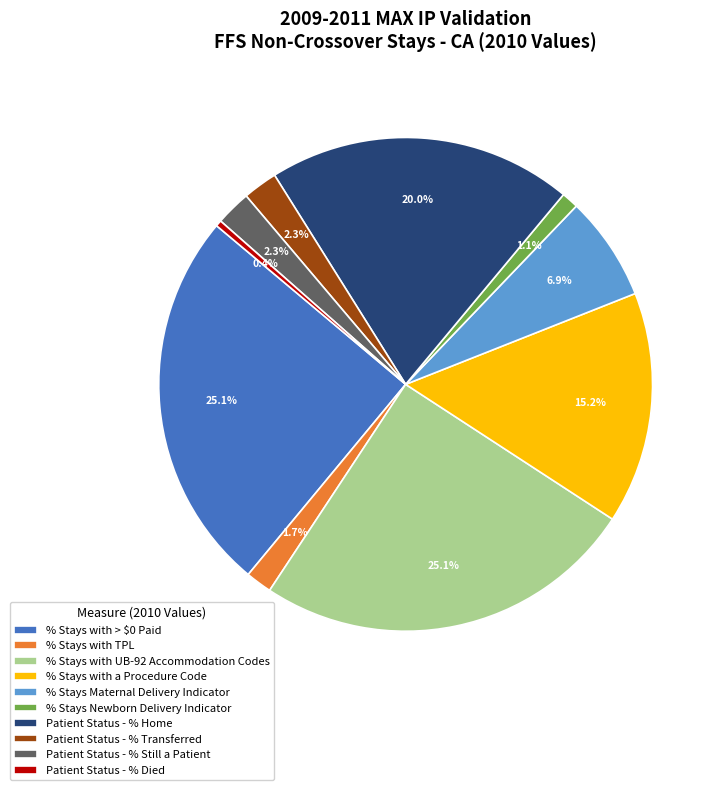

To the nearest percent, what is the average slice percentage?

10%